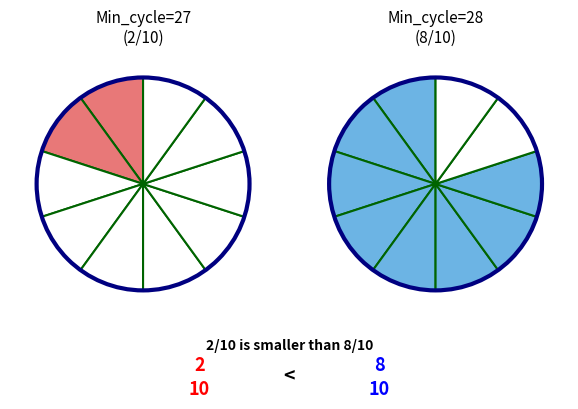

Which category has the biggest portion of the pie?

28